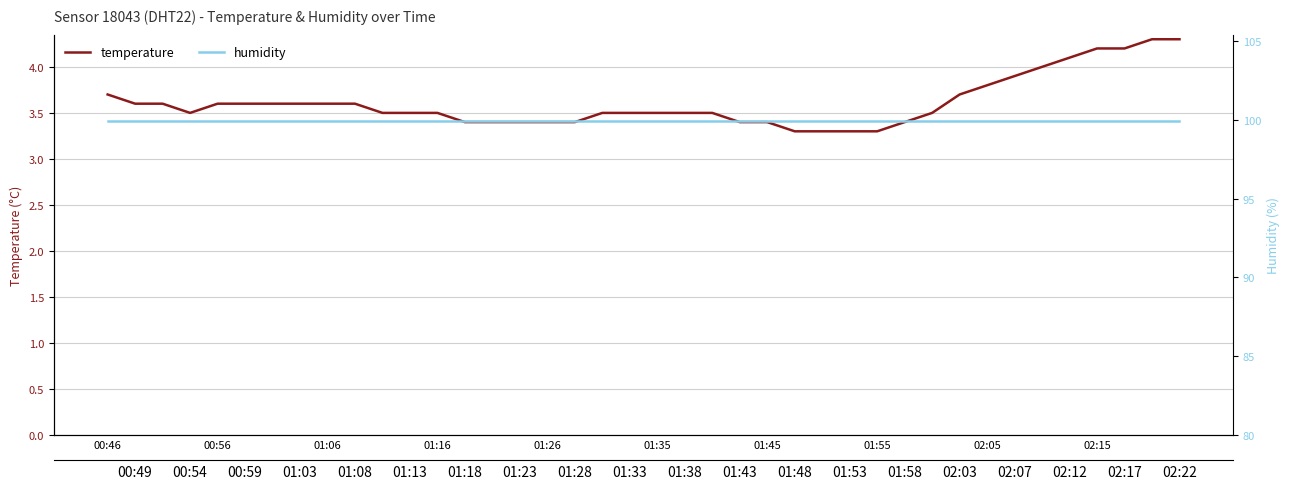

How many data points does each series have?

40